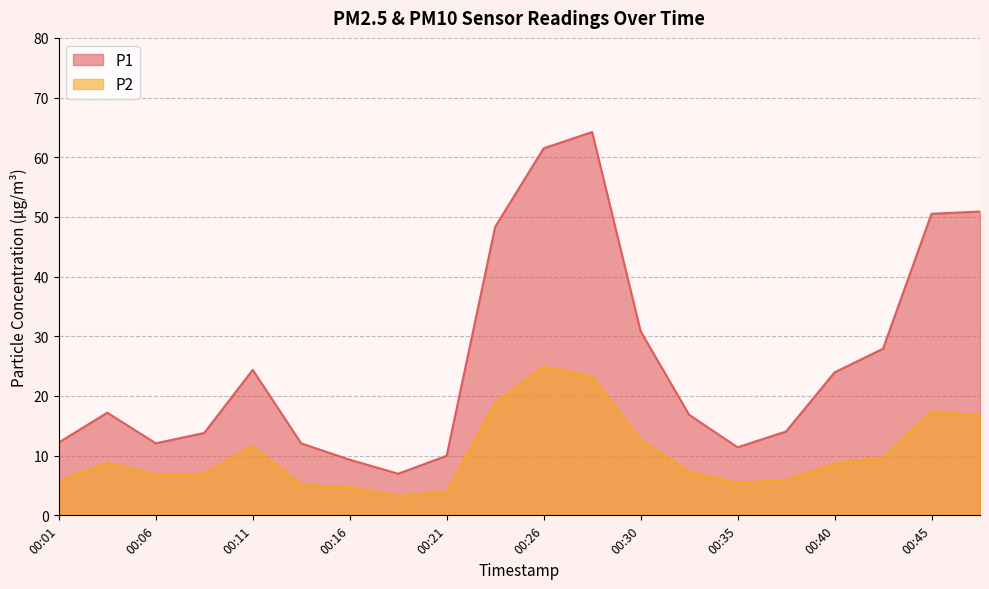

What is the spread (max minus min) of values at 00:33?

9.6